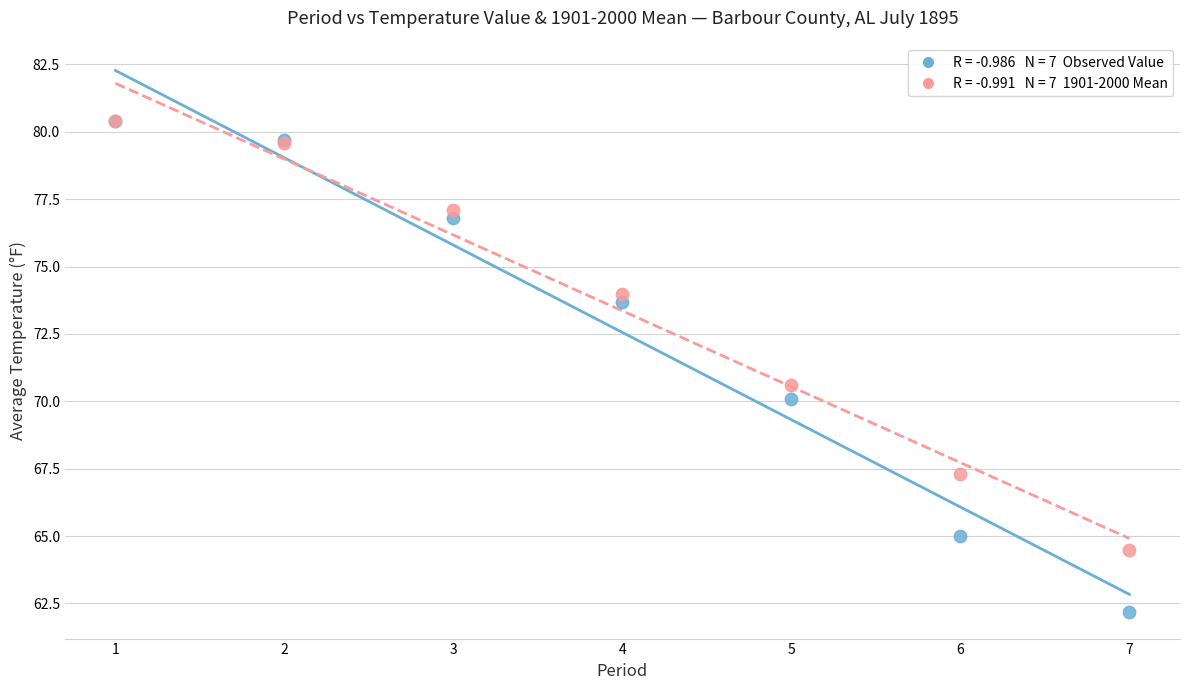

Across all series, what Y value is closest to 71?

70.6